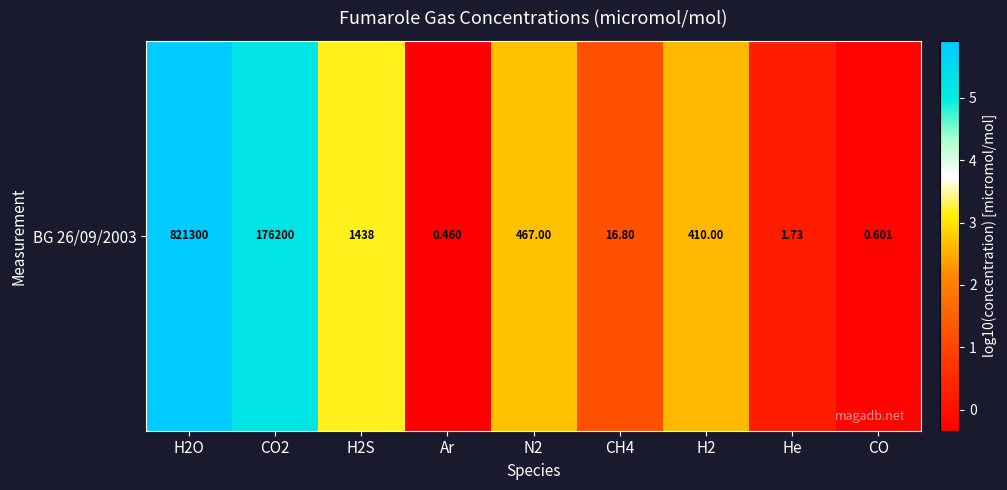

What is the sum of all values?

20.5